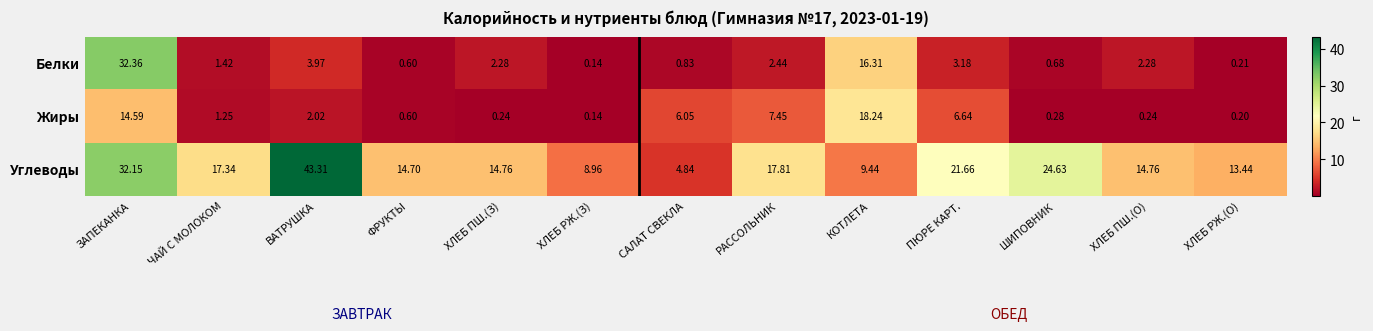

At ЗАПЕКАНКА, list the series in order from smallest to largest.

Жиры, Углеводы, Белки